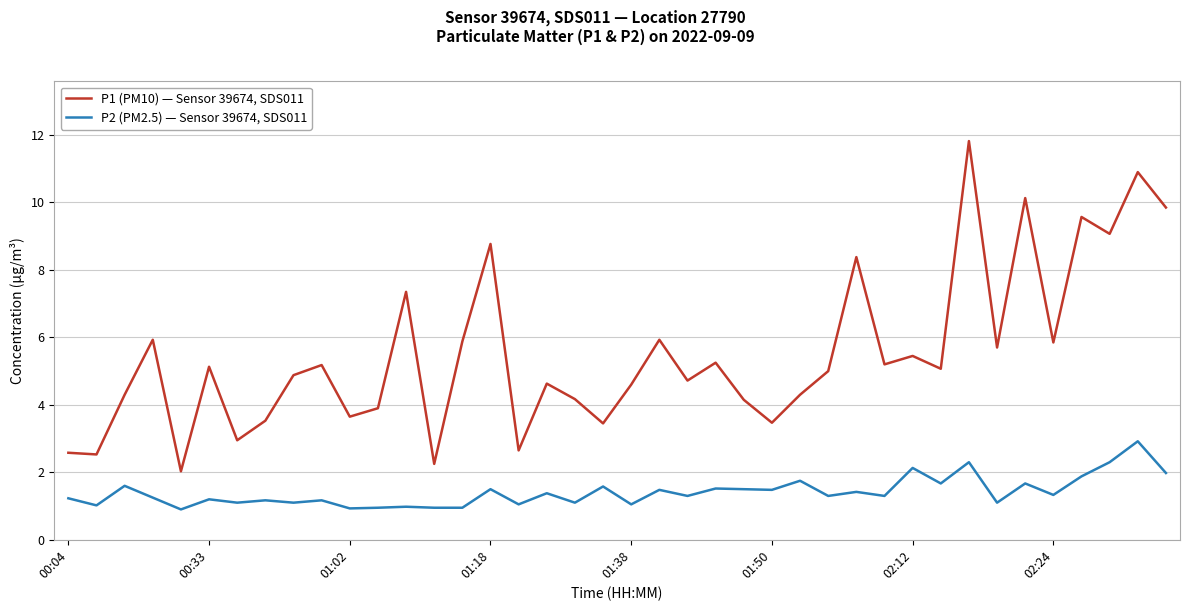

What is the difference between the maximum and minimum values in the P2 (PM2.5) — Sensor 39674, SDS011 series?

2.0